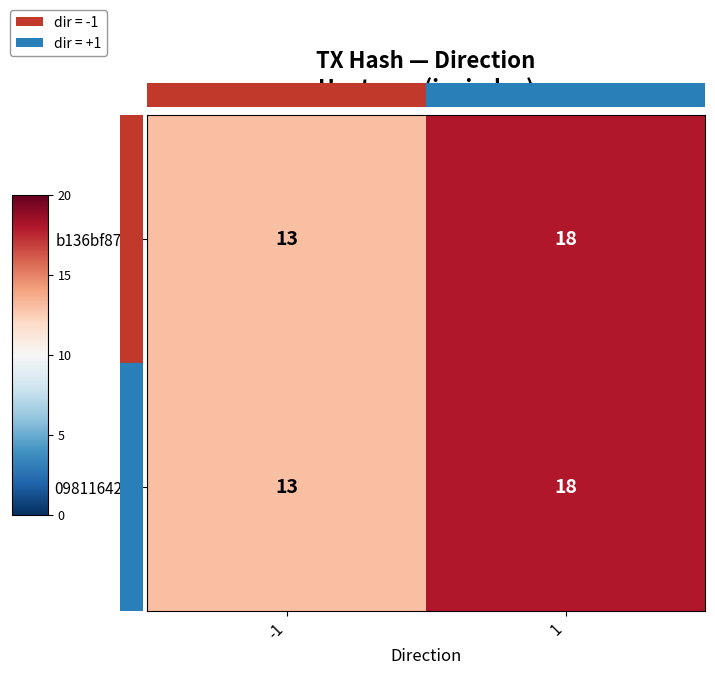

True or false: b136bf87… has a value of 18 at 1.

True